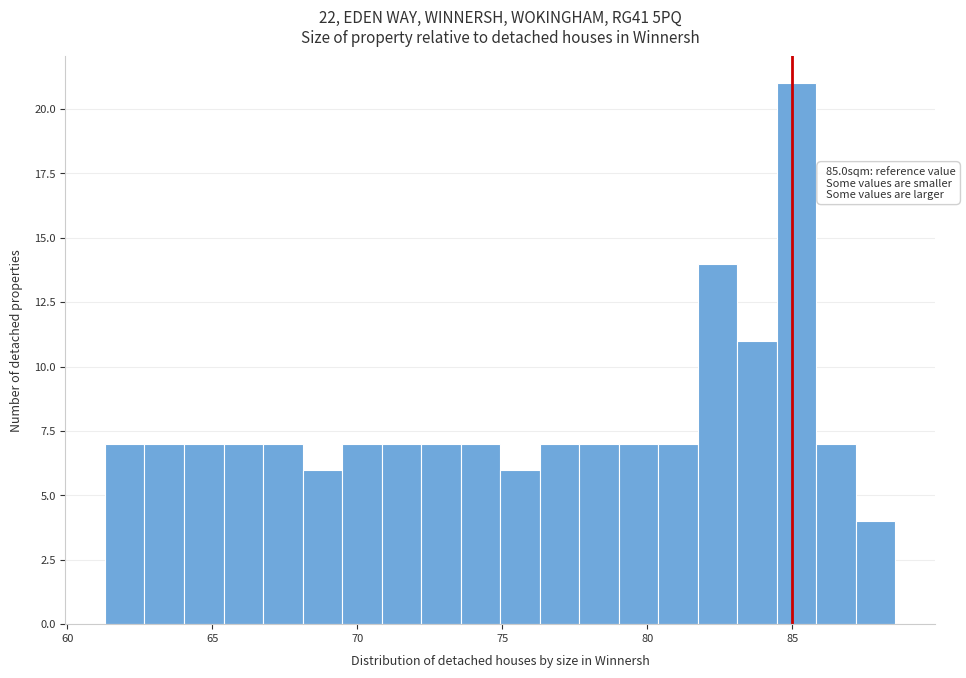

Around what value on the x-axis is the tallest bar? Give the approximate position of its centre, as read against the axis.

85.0